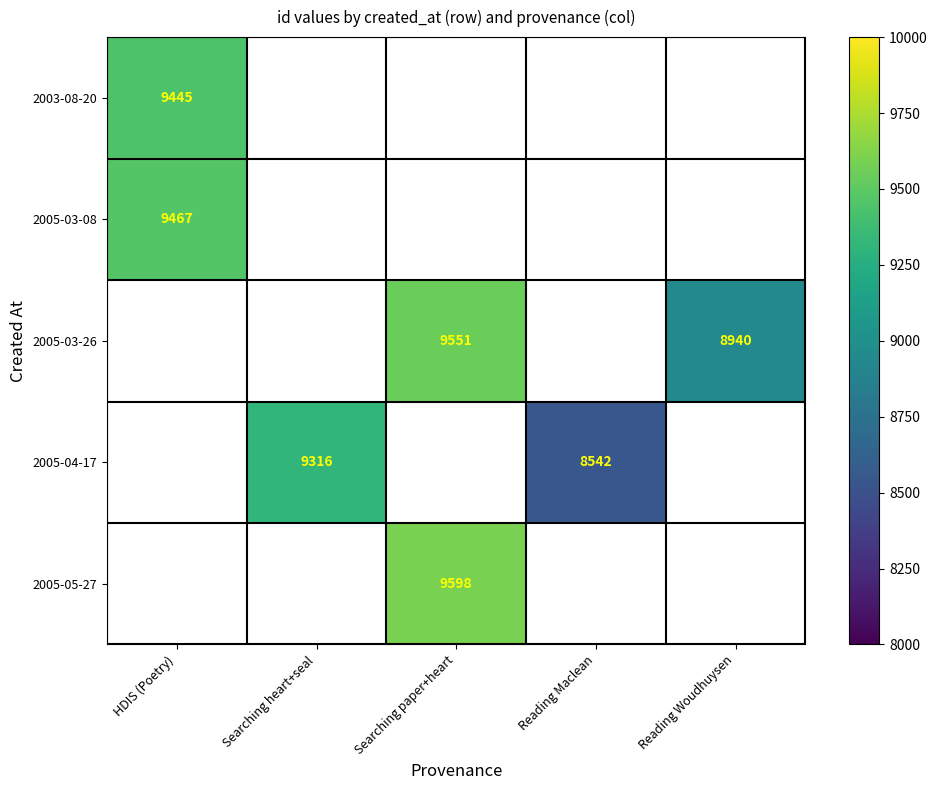

The value of 2005-03-26 at Searching paper+heart is 4244. True or false?

False